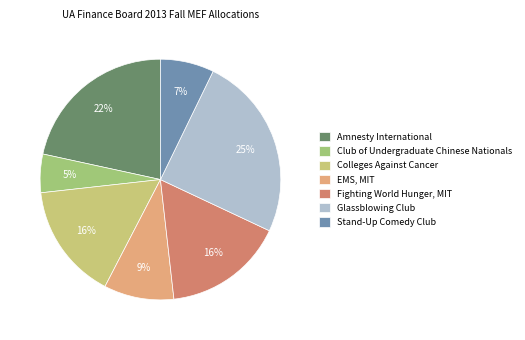

How many slices are in this pie chart?

7